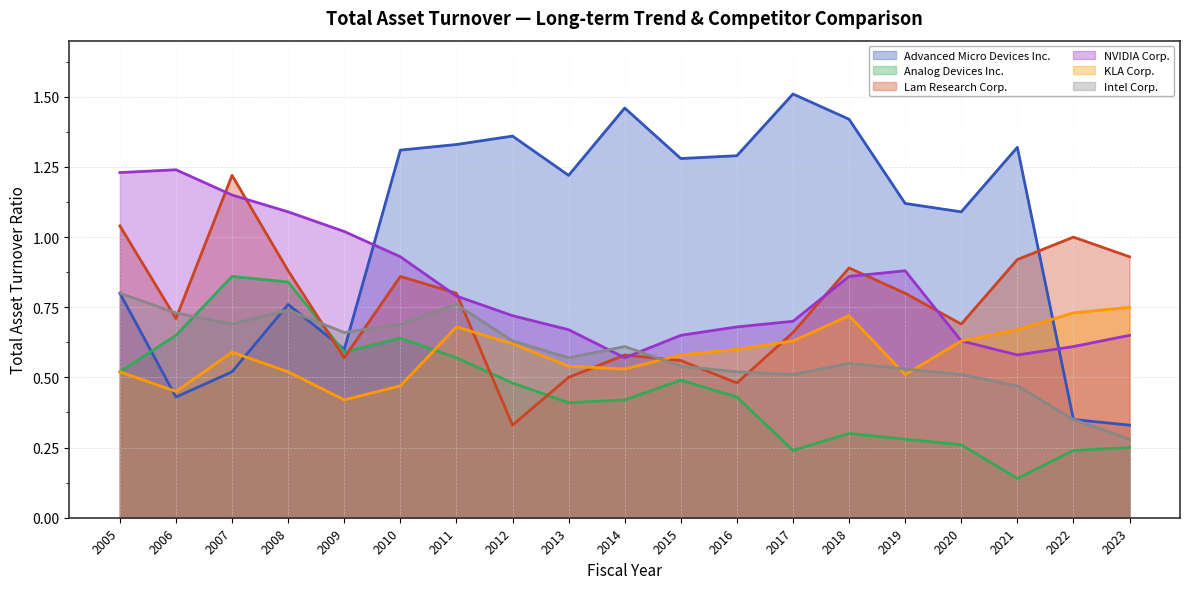

Reading right to left, extract all data points from this chart.

Advanced Micro Devices Inc.: 2023=0.3	2022=0.3	2021=1.3	2020=1.1	2019=1.1	2018=1.4	2017=1.5	2016=1.3	2015=1.3	2014=1.5	2013=1.2	2012=1.4	2011=1.3	2010=1.3	2009=0.6	2008=0.8	2007=0.5	2006=0.4	2005=0.8
Analog Devices Inc.: 2023=0.2	2022=0.2	2021=0.1	2020=0.3	2019=0.3	2018=0.3	2017=0.2	2016=0.4	2015=0.5	2014=0.4	2013=0.4	2012=0.5	2011=0.6	2010=0.6	2009=0.6	2008=0.8	2007=0.9	2006=0.7	2005=0.5
Lam Research Corp.: 2023=0.9	2022=1.0	2021=0.9	2020=0.7	2019=0.8	2018=0.9	2017=0.7	2016=0.5	2015=0.6	2014=0.6	2013=0.5	2012=0.3	2011=0.8	2010=0.9	2009=0.6	2008=0.9	2007=1.2	2006=0.7	2005=1.0
NVIDIA Corp.: 2023=0.7	2022=0.6	2021=0.6	2020=0.6	2019=0.9	2018=0.9	2017=0.7	2016=0.7	2015=0.7	2014=0.6	2013=0.7	2012=0.7	2011=0.8	2010=0.9	2009=1.0	2008=1.1	2007=1.1	2006=1.2	2005=1.2
KLA Corp.: 2023=0.8	2022=0.7	2021=0.7	2020=0.6	2019=0.5	2018=0.7	2017=0.6	2016=0.6	2015=0.6	2014=0.5	2013=0.5	2012=0.6	2011=0.7	2010=0.5	2009=0.4	2008=0.5	2007=0.6	2006=0.5	2005=0.5
Intel Corp.: 2023=0.3	2022=0.3	2021=0.5	2020=0.5	2019=0.5	2018=0.6	2017=0.5	2016=0.5	2015=0.5	2014=0.6	2013=0.6	2012=0.6	2011=0.8	2010=0.7	2009=0.7	2008=0.7	2007=0.7	2006=0.7	2005=0.8